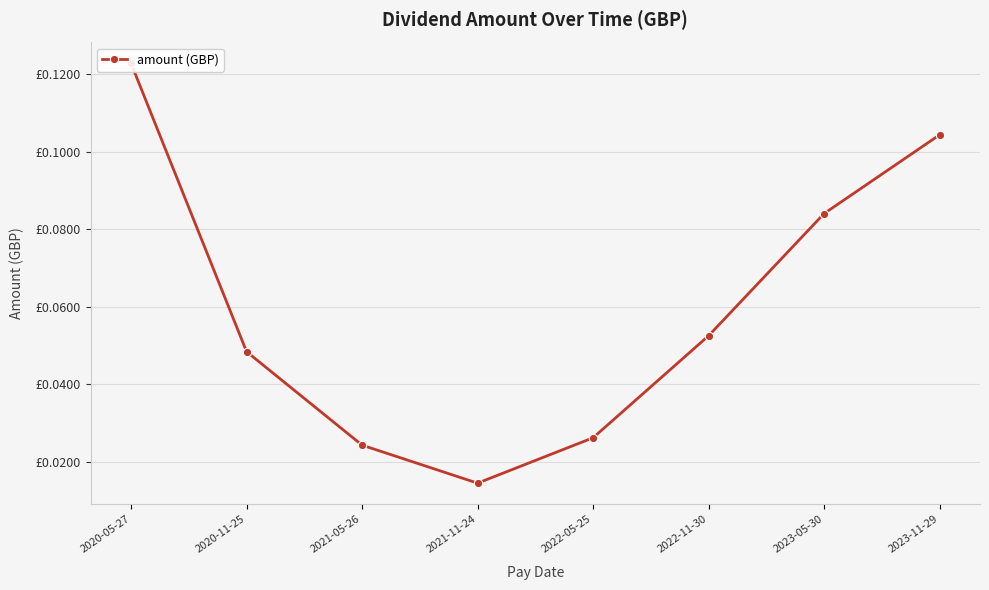

List the labels in order of value, smallest first.

2021-11-24, 2021-05-26, 2022-05-25, 2020-11-25, 2022-11-30, 2023-05-30, 2023-11-29, 2020-05-27